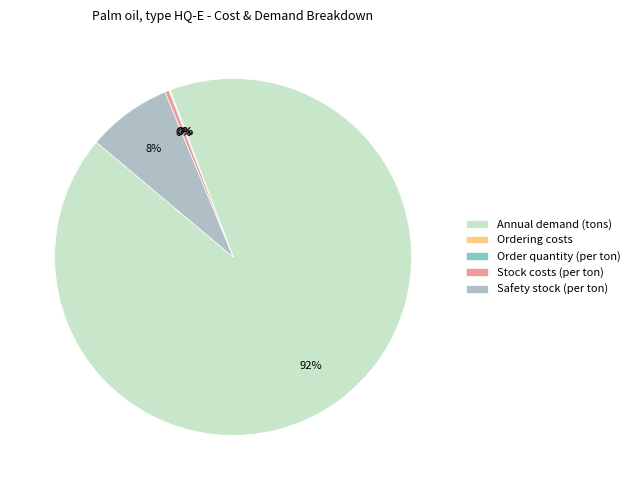

Does Safety stock (per ton) represent more than half of the total?

No